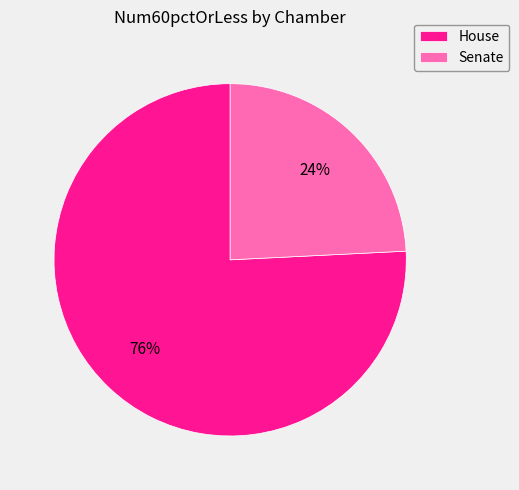

Count the number of slices in the pie.

2